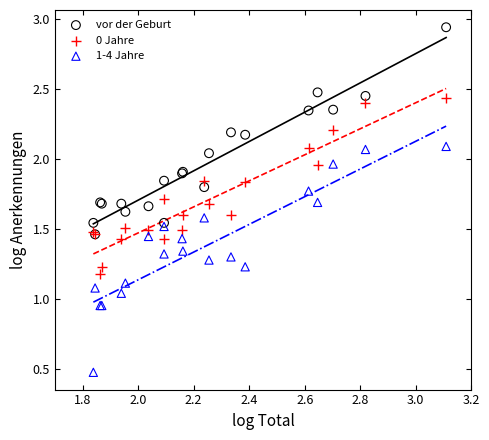

What are all the series names shown in the legend?

vor der Geburt, 0 Jahre, 1-4 Jahre